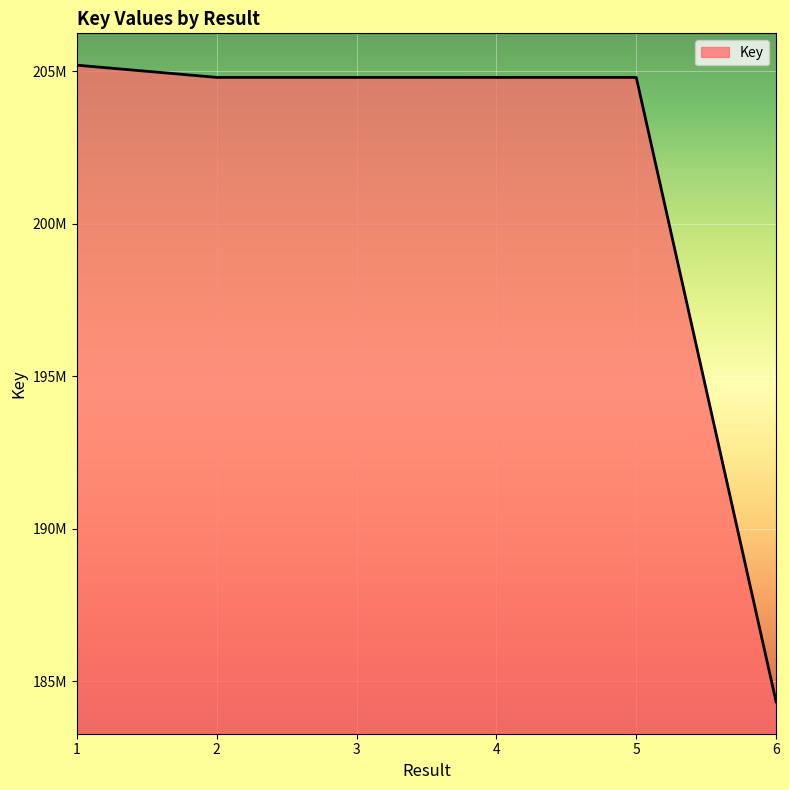

How many interior local peaks (higher than both neighbors) does the data have?

1